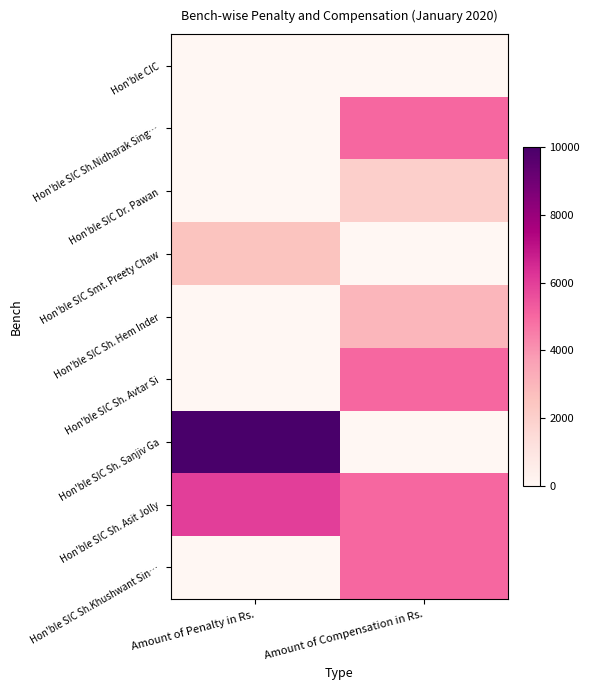

List the series in order of their peak value, highest first.

Hon'ble SIC Sh. Sanjiv Ga, Hon'ble SIC Sh. Asit Jolly, Hon'ble SIC Sh.Nidharak Sing…, Hon'ble SIC Sh. Avtar Si, Hon'ble SIC Sh.Khushwant Sin…, Hon'ble SIC Sh. Hem Inder, Hon'ble SIC Smt. Preety Chaw, Hon'ble SIC Dr. Pawan, Hon'ble CIC